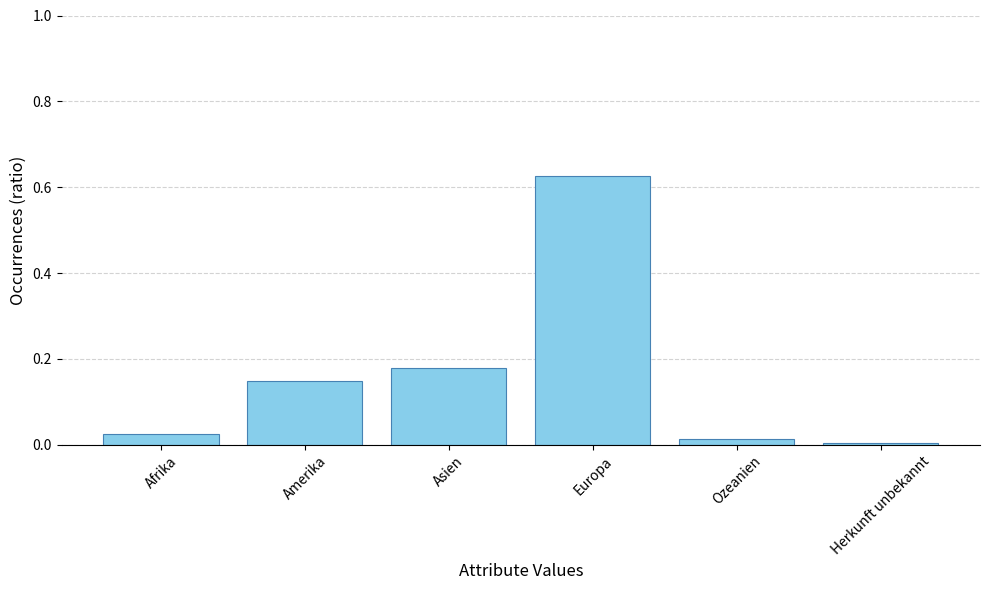

Is it true that the value at Ozeanien is 0.0?

True